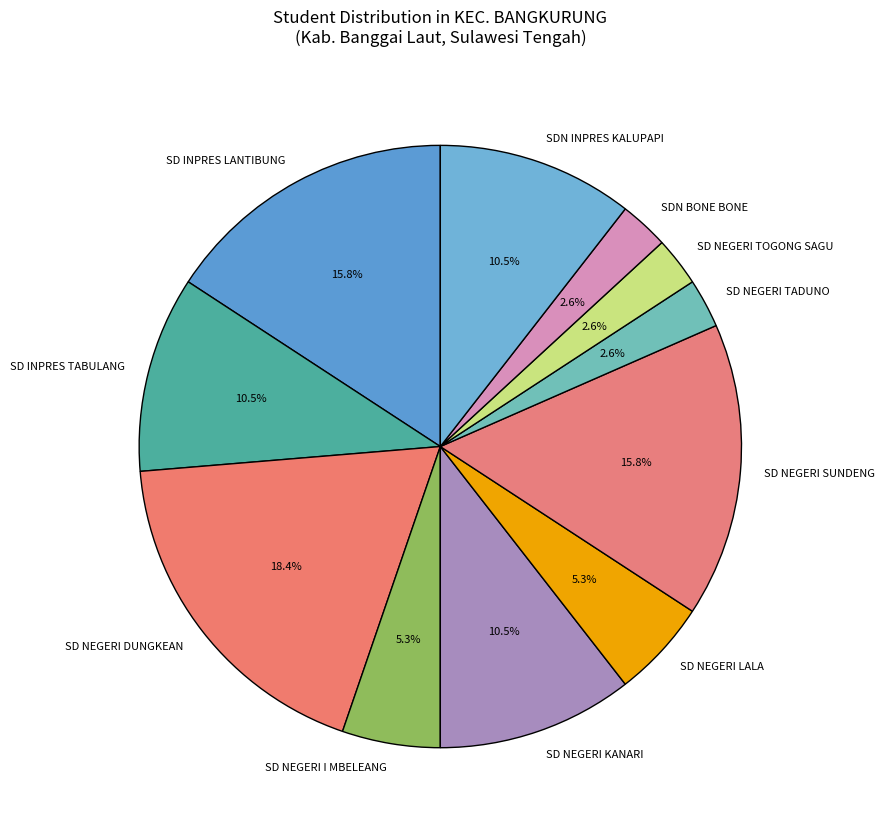

Between SD INPRES LANTIBUNG and SD NEGERI KANARI, which is larger?

SD INPRES LANTIBUNG